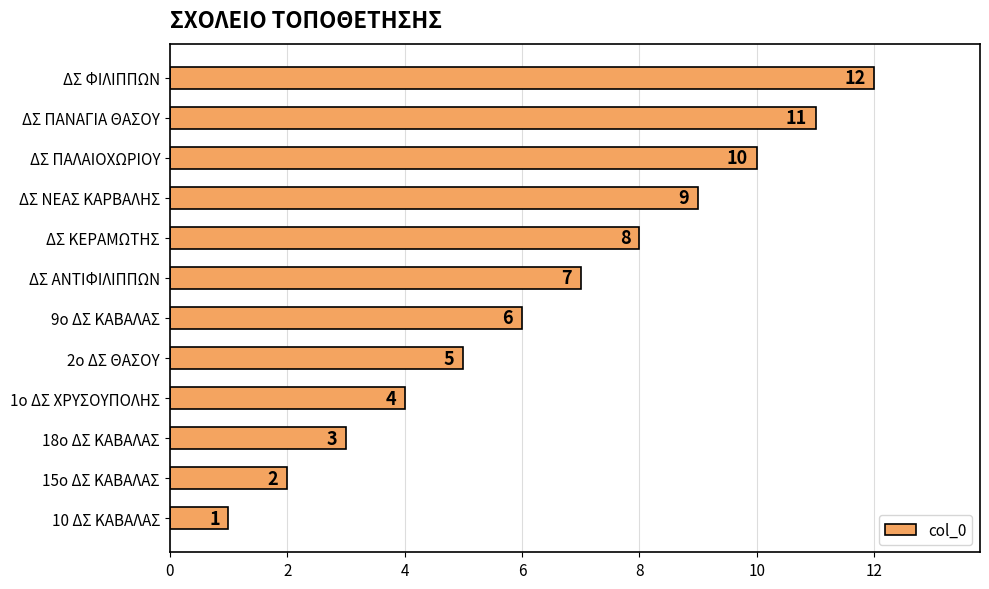

Which label corresponds to the largest value in the chart?

ΔΣ ΦΙΛΙΠΠΩΝ